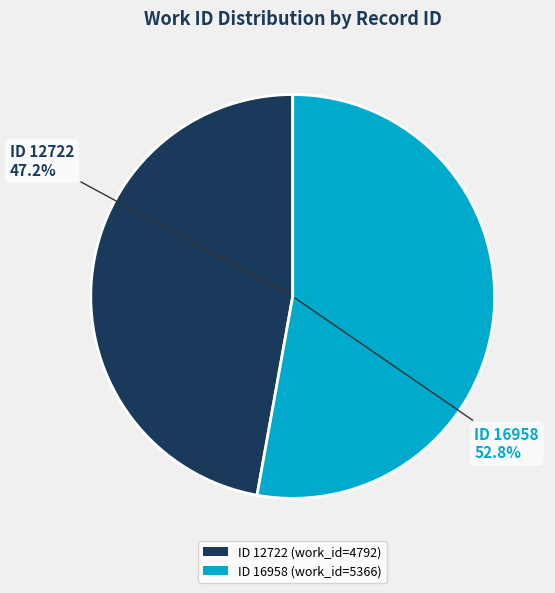

What is the change in value from 12722 to 16958?

+574